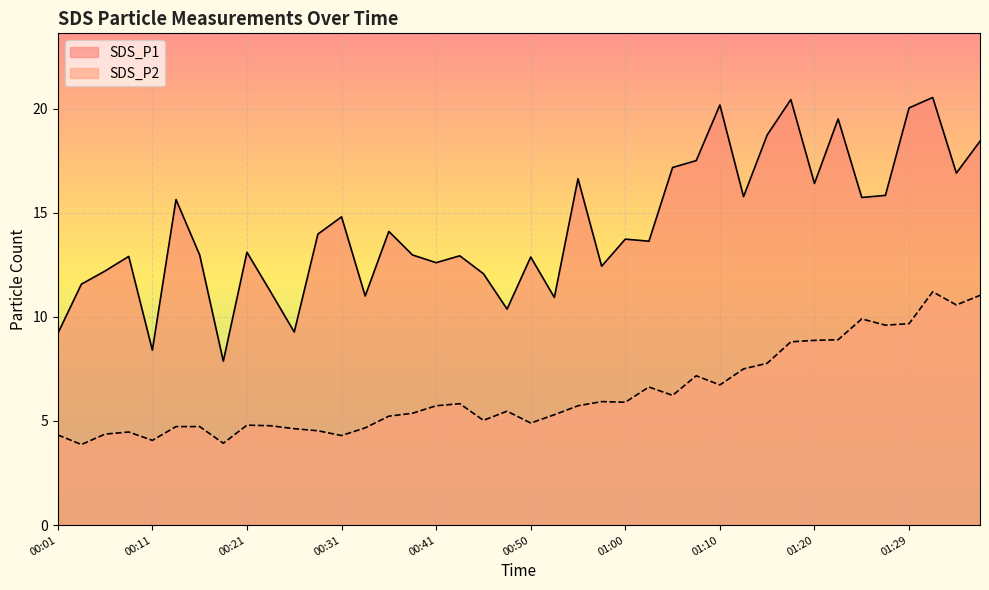

How many data points does each series have?

40